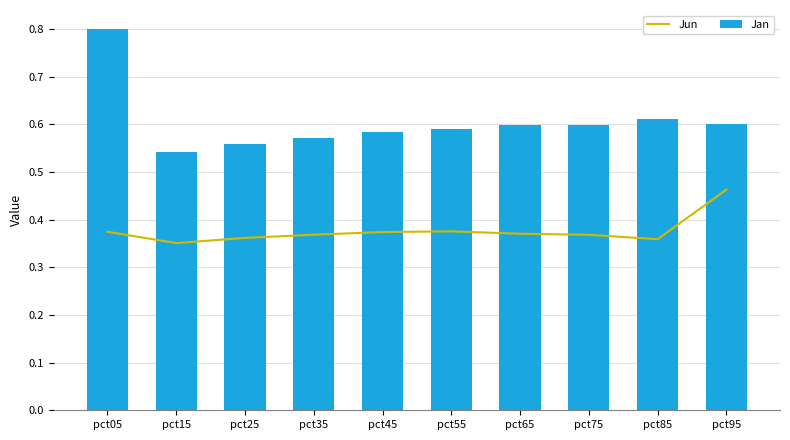

What is the maximum value shown in the chart?

0.8